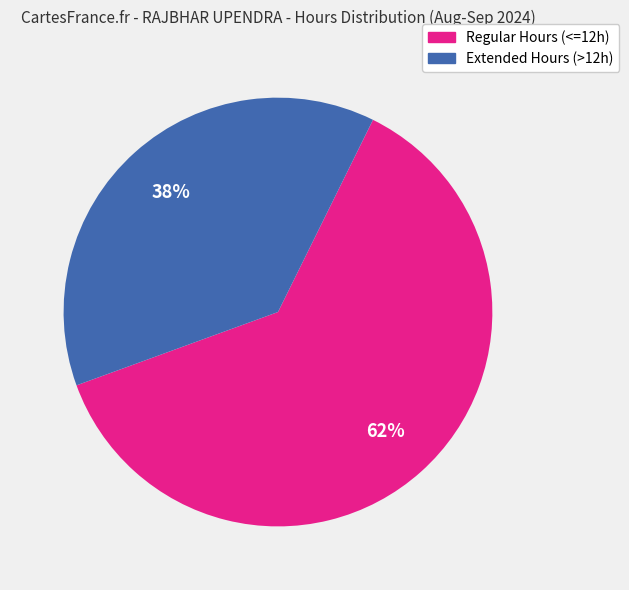

To the nearest percent, what is the average slice percentage?

50%